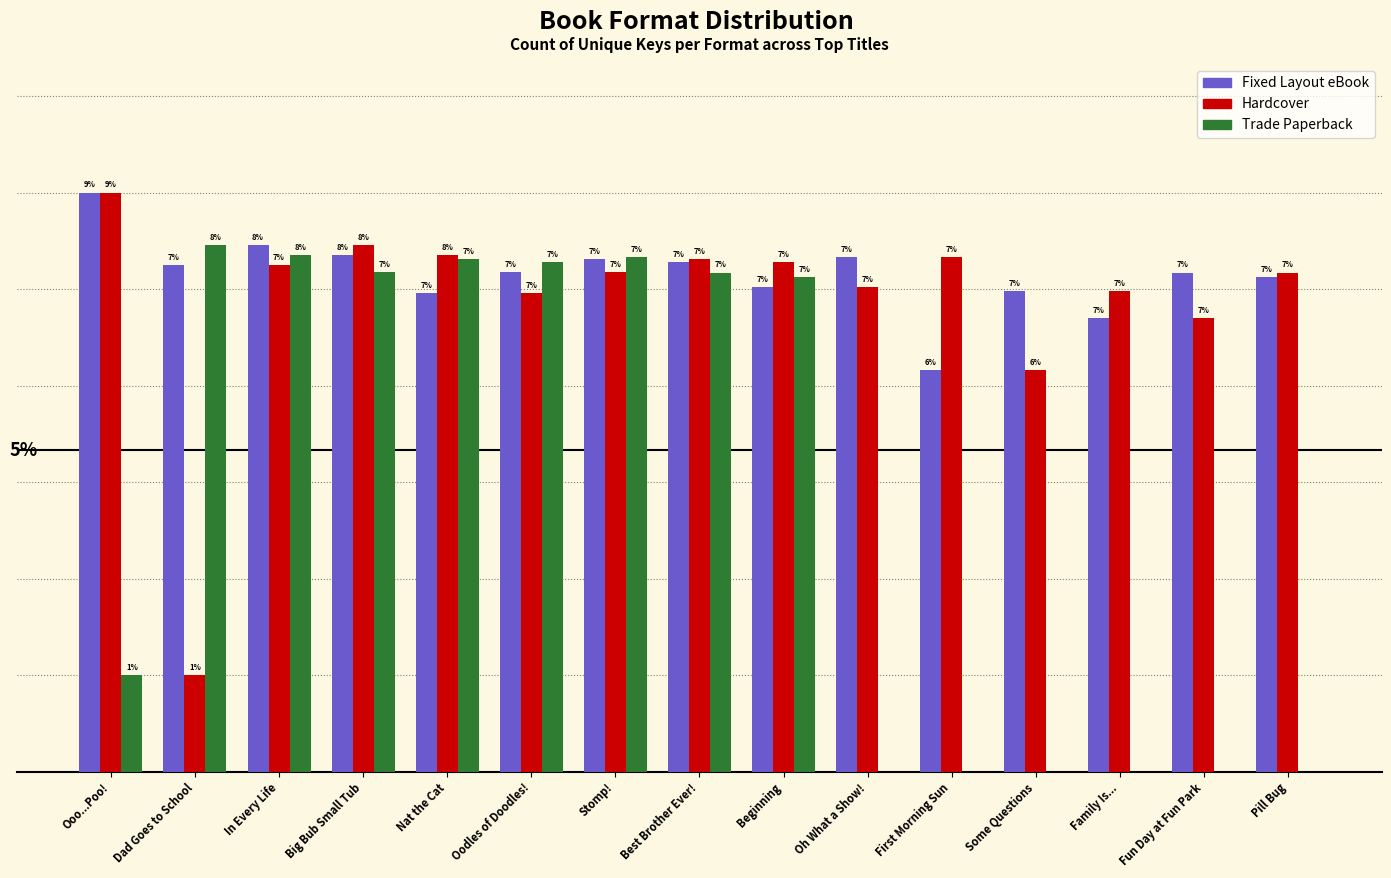

Does the chart contain stacked bars?

No